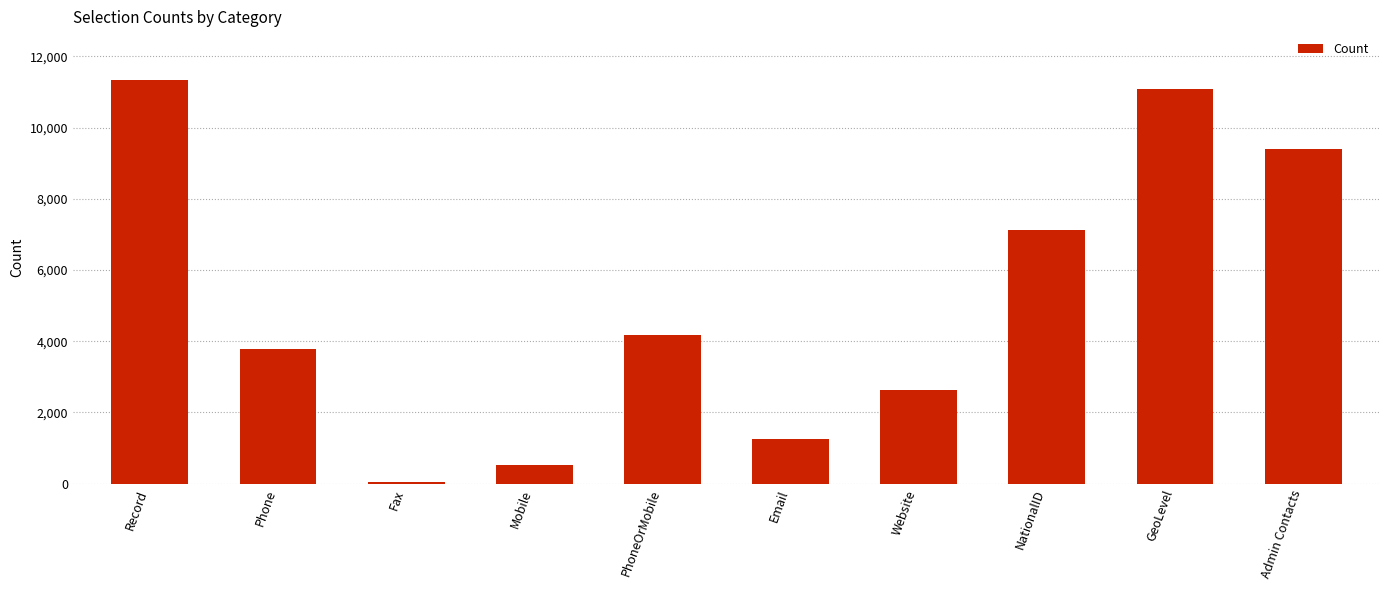

What is the sum of all values?

51366